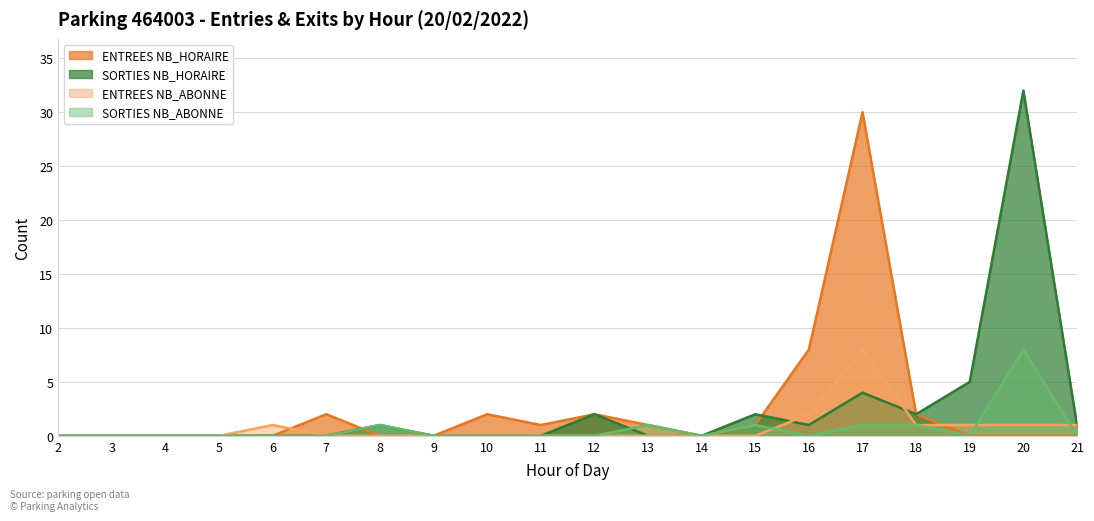

Is the value of SORTIES NB_ABONNE at 2 greater than the value of ENTREES NB_ABONNE at 17?

No